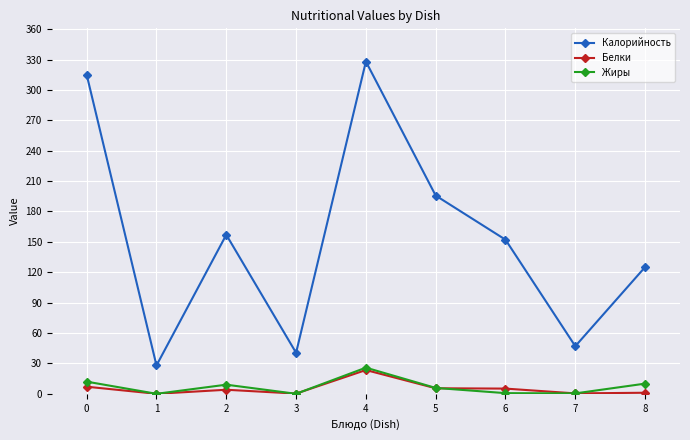

What is the highest value of the Жиры series?

25.8